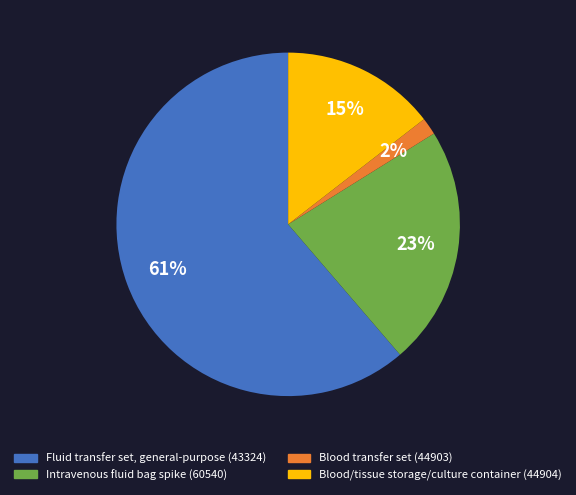

Combined, do Fluid transfer set, general-purpose (43324) and Blood transfer set (44903) account for over 50%?

Yes